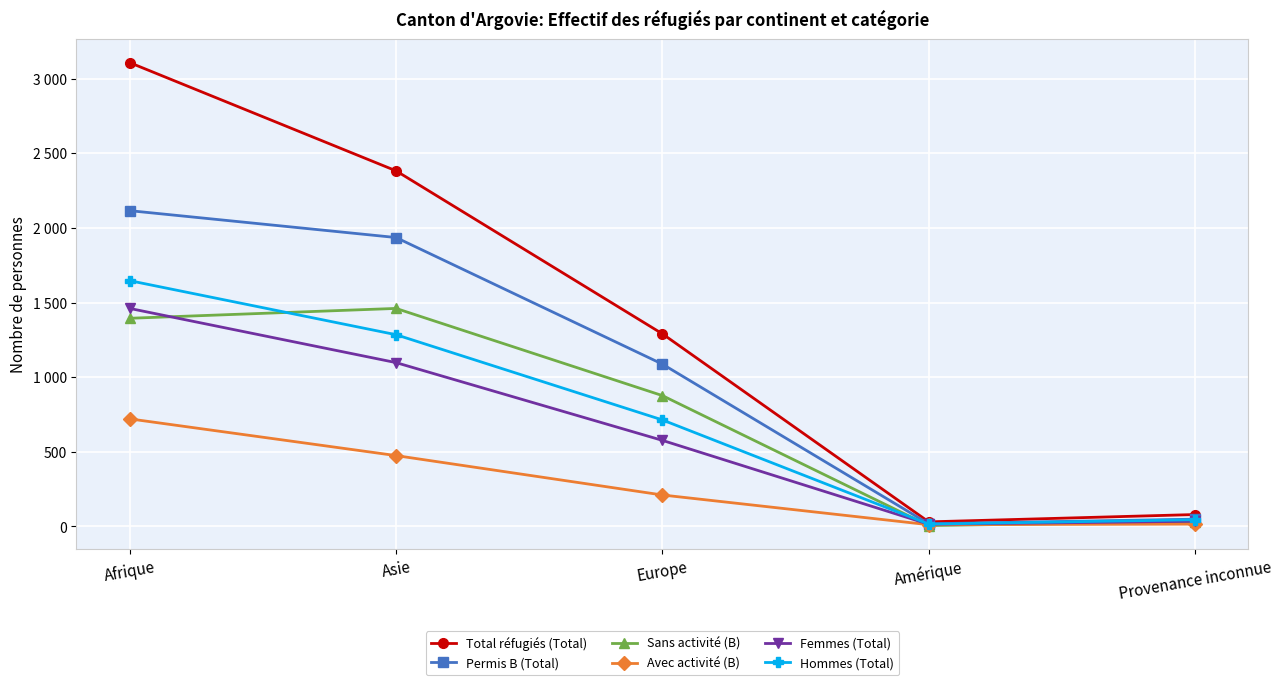

What are all the series names shown in the legend?

Total réfugiés (Total), Permis B (Total), Sans activité (B), Avec activité (B), Femmes (Total), Hommes (Total)